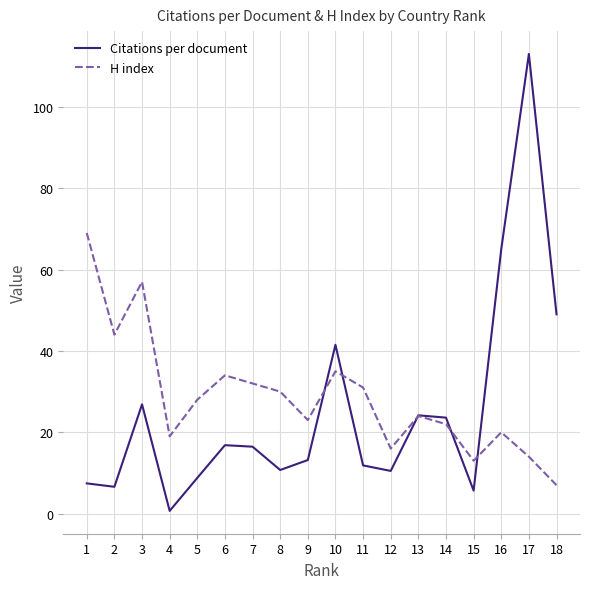

List the series in order of their peak value, highest first.

Citations per document, H index